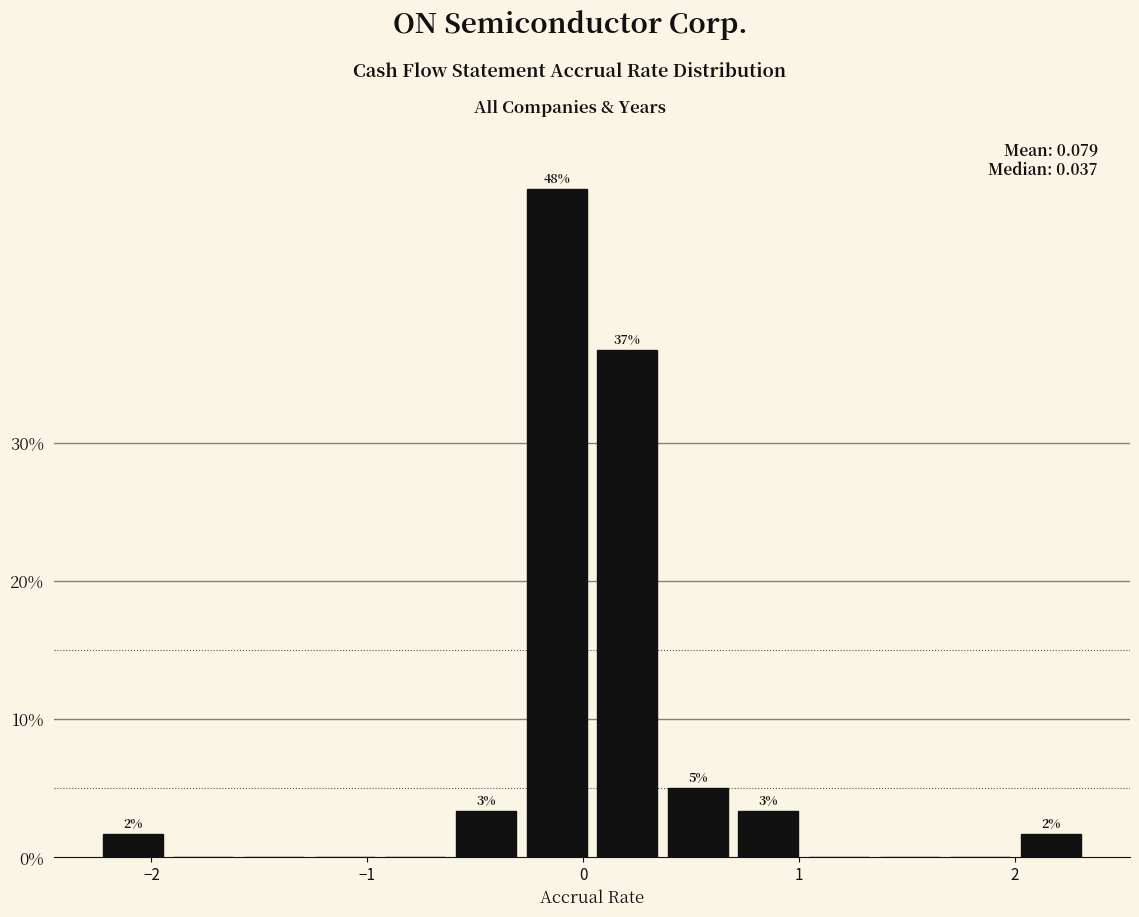

Read against the x-axis, roughly where is the centre of the tallest bar?

-0.1